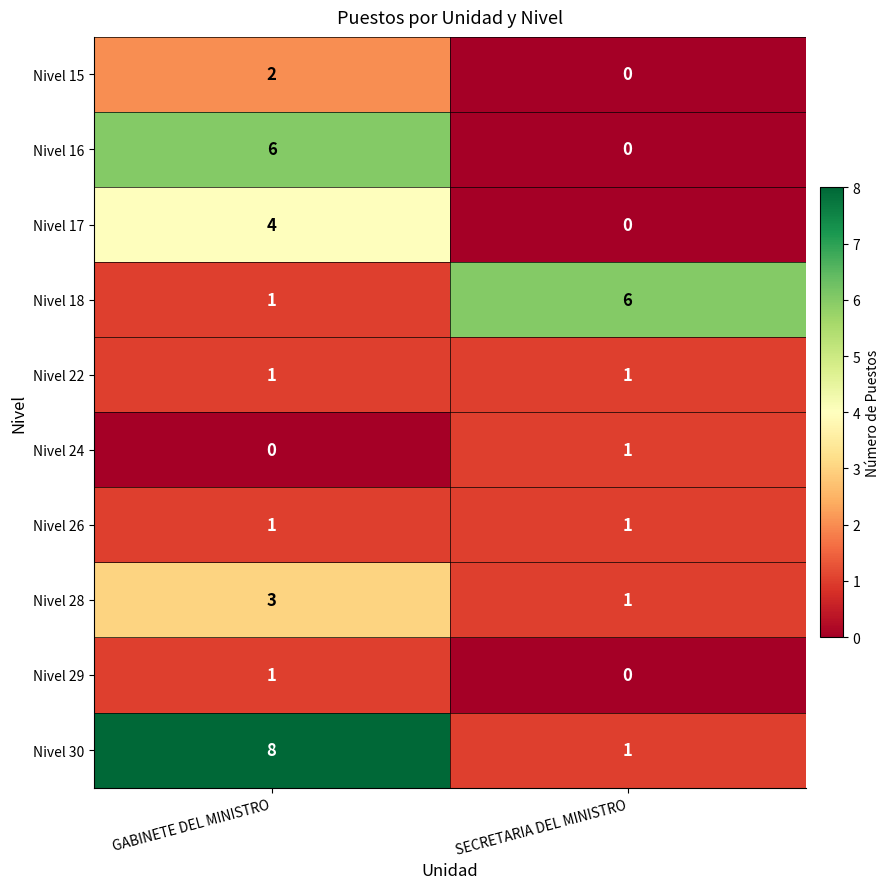

What is the maximum value shown in the chart?

8